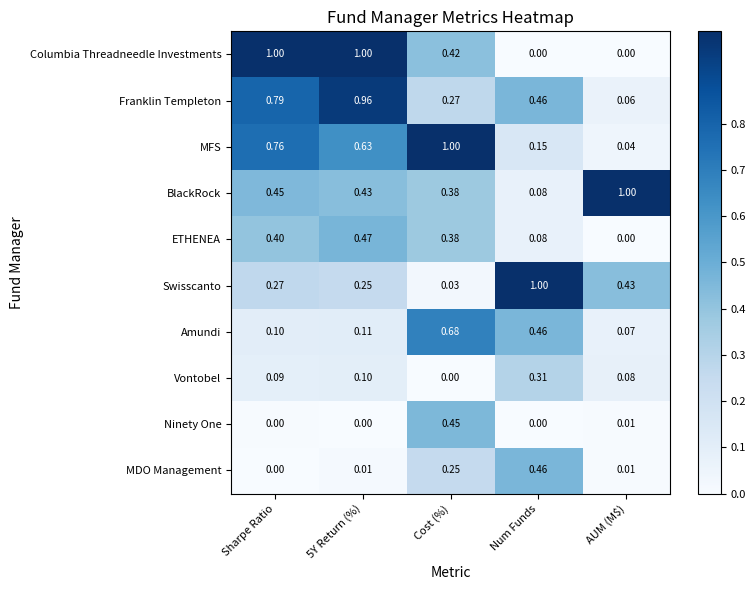

At which label is Vontobel closest to 0?

Cost (%)